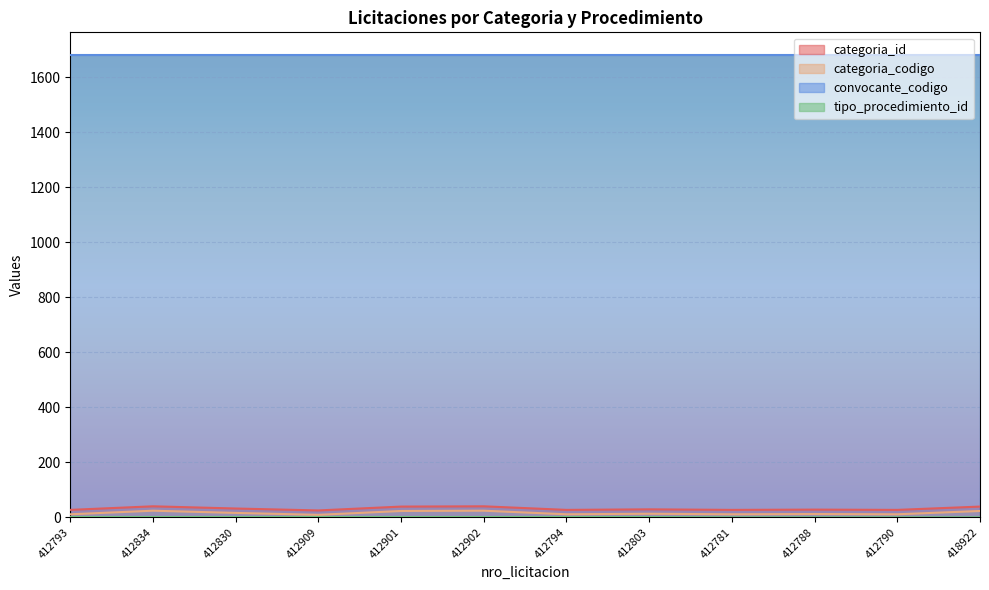

What is the greatest value displayed?

1679